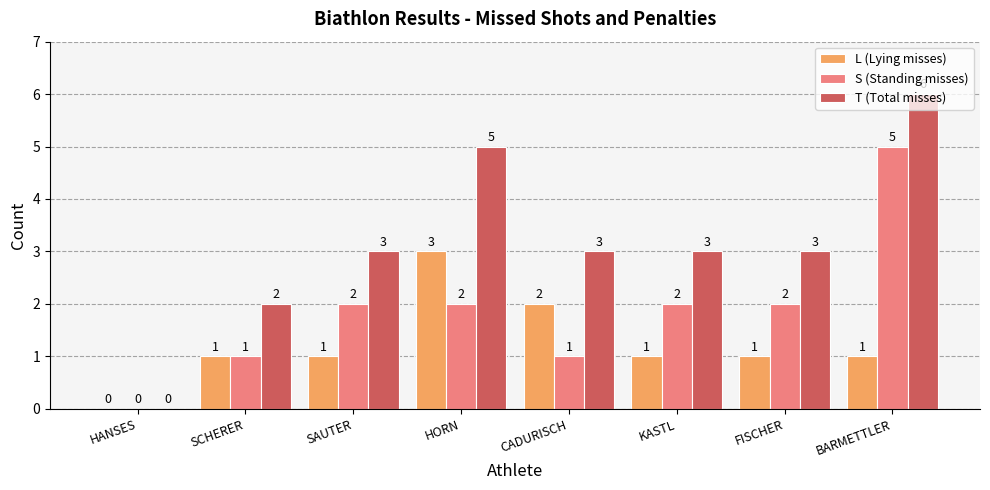

What are all the series names shown in the legend?

L (Lying misses), S (Standing misses), T (Total misses)